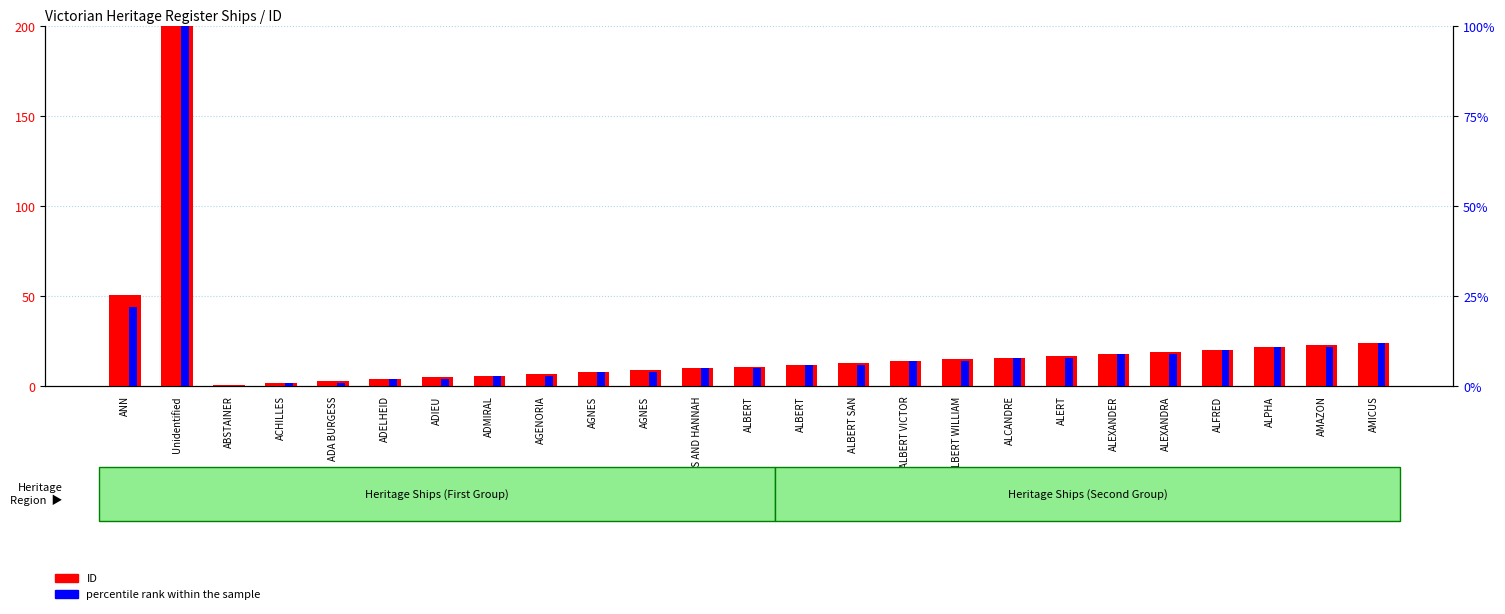

What is the difference between the maximum and second lowest values in the ID series?

1007